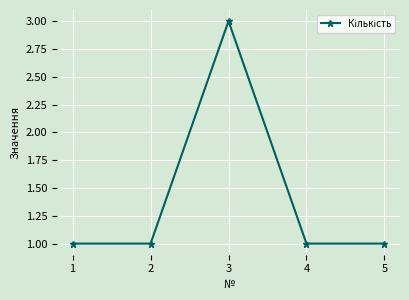

What is the average value?

1